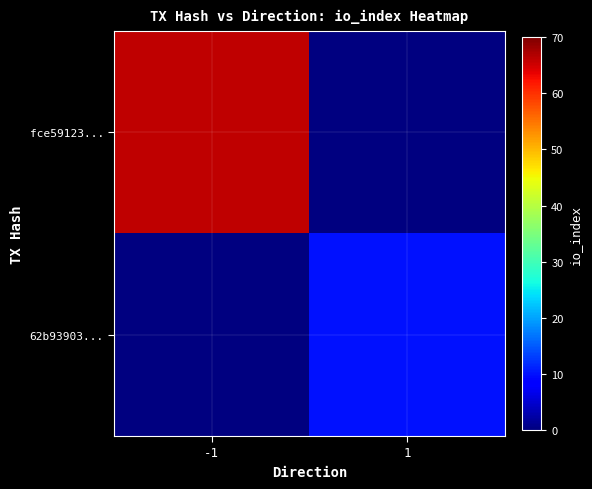

Which series has the widest spread of values?

fce59123...